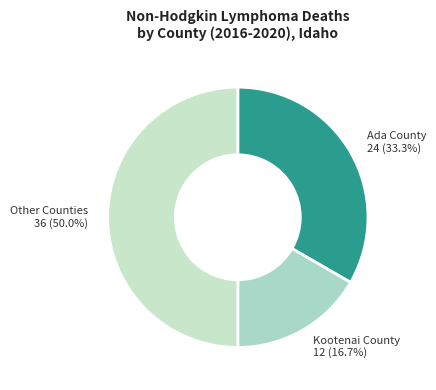

Does Ada County represent more than half of the total?

No